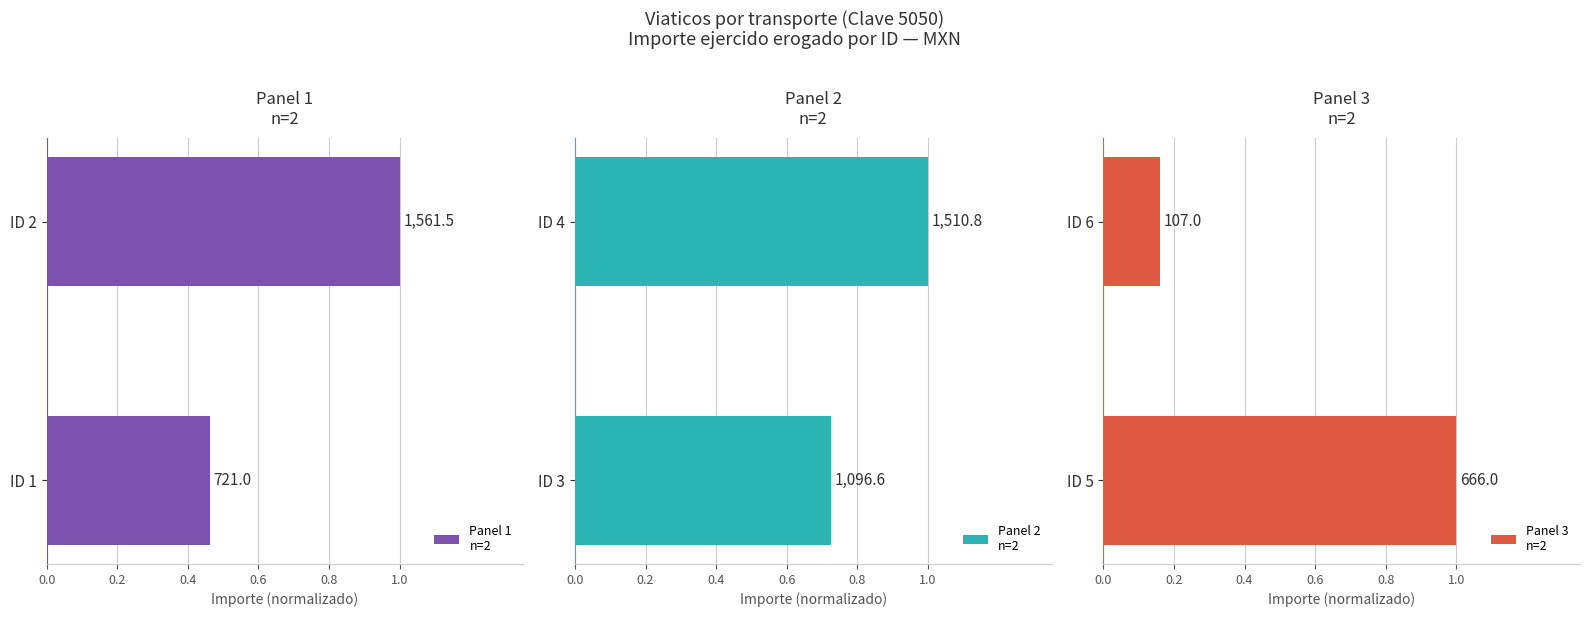

What is the sum of all Panel 1
n=2 values?

1.5